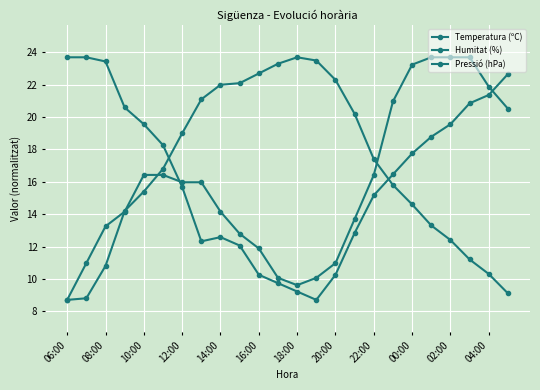

How many data points in Temperatura (ºC) are less than 16?

12